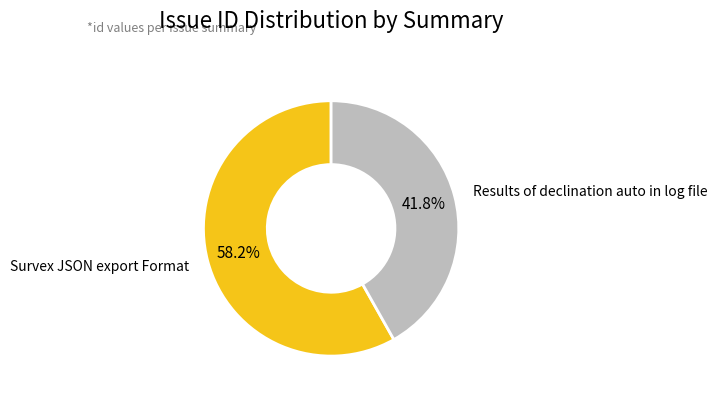

To the nearest percent, what is the average slice percentage?

50%